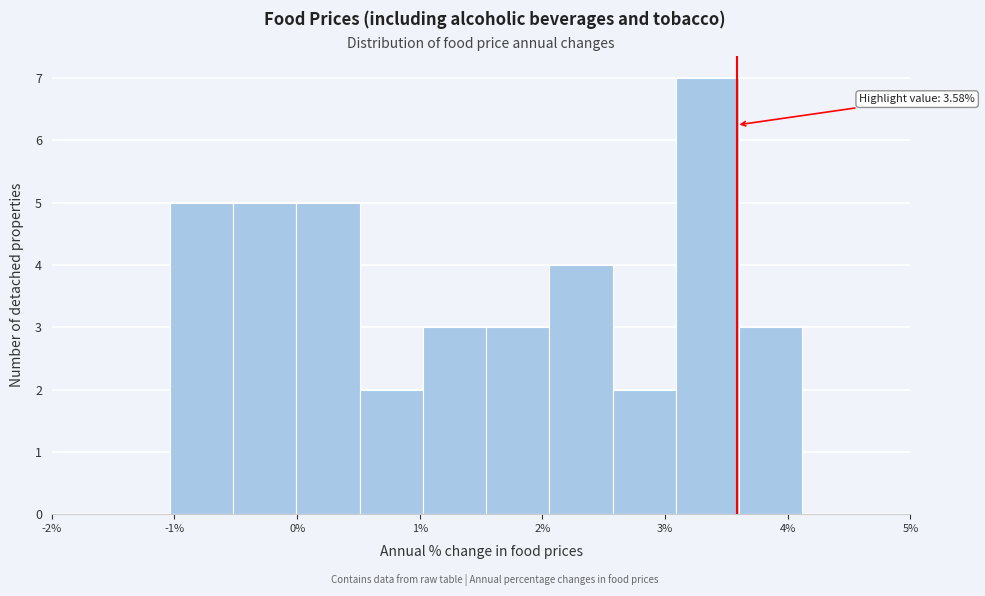

Which range on the x-axis has the tallest bar?

3.1 to 3.6